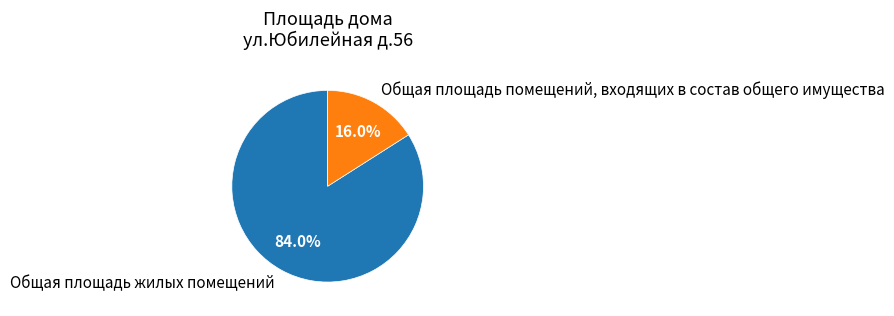

The Общая площадь помещений, входящих в состав общего имущества slice represents 24% of the pie. True or false?

False